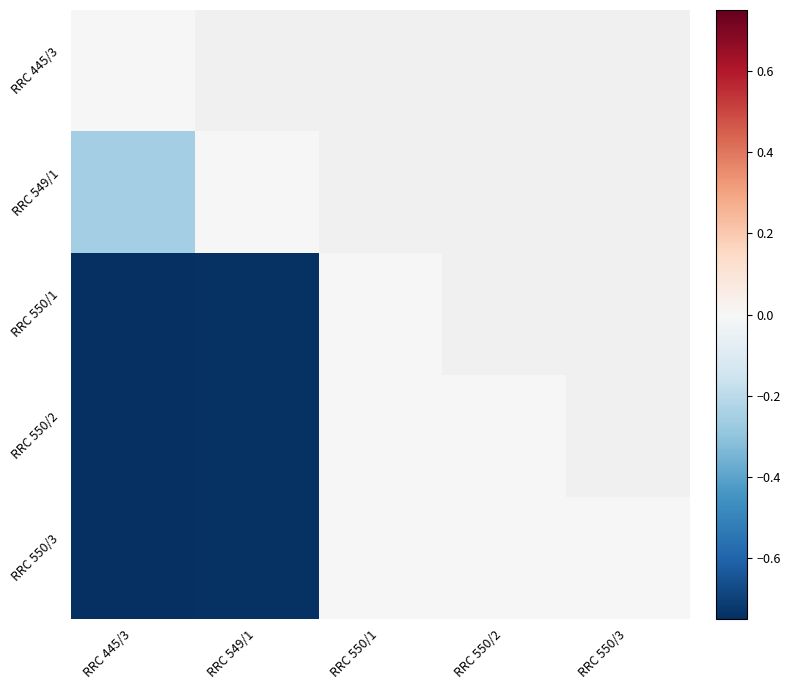

At RRC 549/1, list the series in order from smallest to largest.

RRC 550/1, RRC 550/2, RRC 550/3, RRC 549/1, RRC 445/3